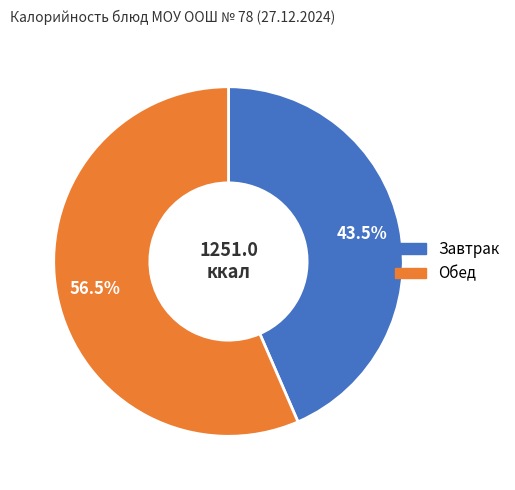

Is there any slice that represents more than half of the pie?

Yes